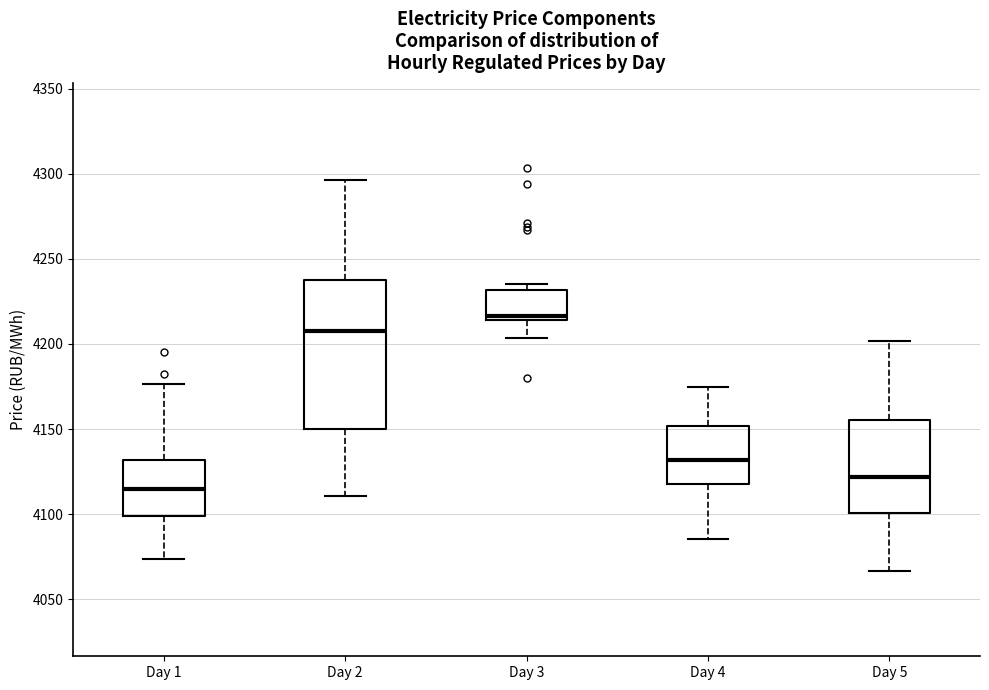

Reading left to right, transcribe this box plot: for each box, give where its median line is, the range the box spans, and where its two whiskers end, as read against the y-axis. The values are not printed on the chart, so give them approximately, as read against the axis.

Day 1: median 4115, box 4100 to 4130, whiskers 4075 to 4175
Day 2: median 4210, box 4150 to 4235, whiskers 4110 to 4295
Day 3: median 4215 (just above the box's lower edge), box 4215 to 4230, whiskers 4205 to 4235
Day 4: median 4130, box 4120 to 4150, whiskers 4085 to 4175
Day 5: median 4120, box 4100 to 4155, whiskers 4065 to 4200